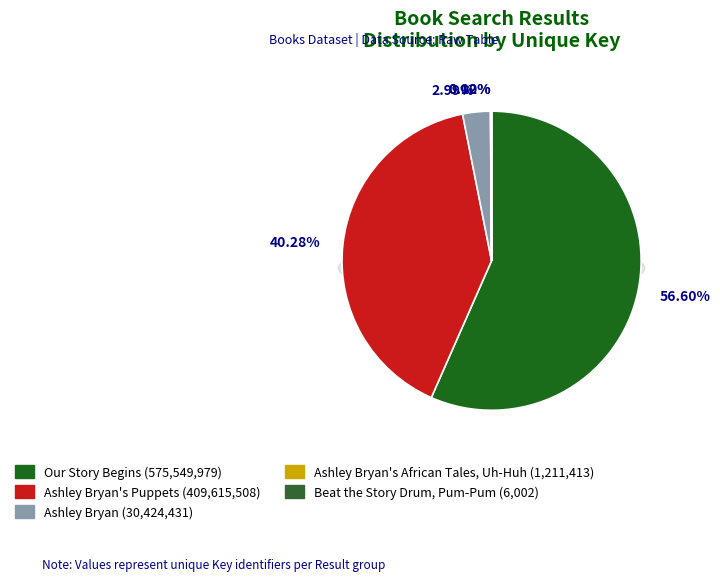

Count the number of slices in the pie.

5